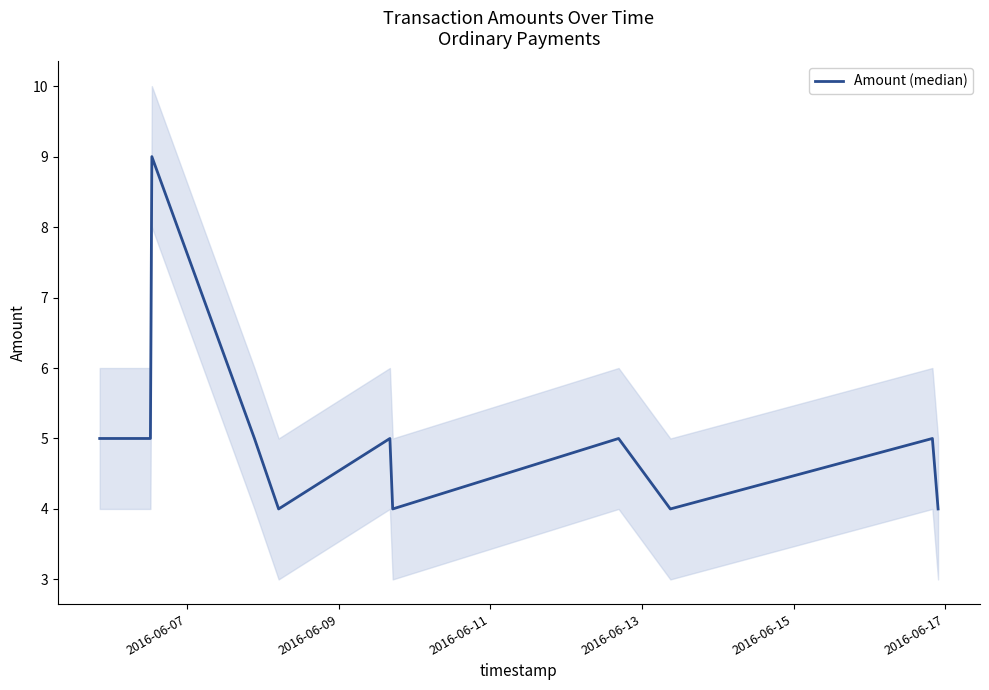

Count the number of data series in this chart.

1